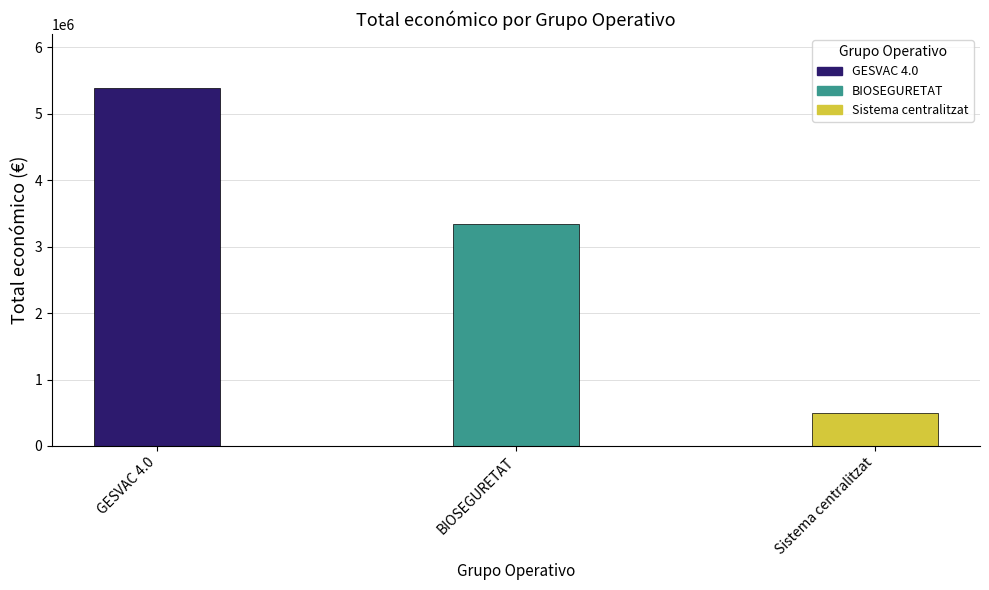

Reading right to left, what are all the values shown in this chart?

492343	3342252	5390598